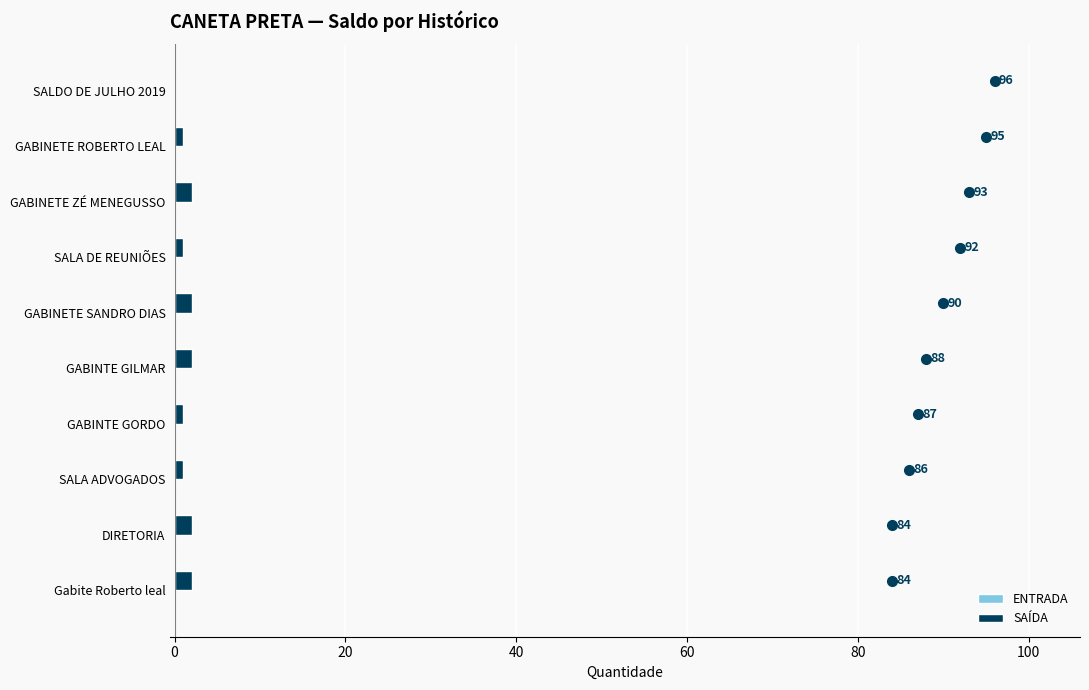

Are the bars horizontal?

Yes